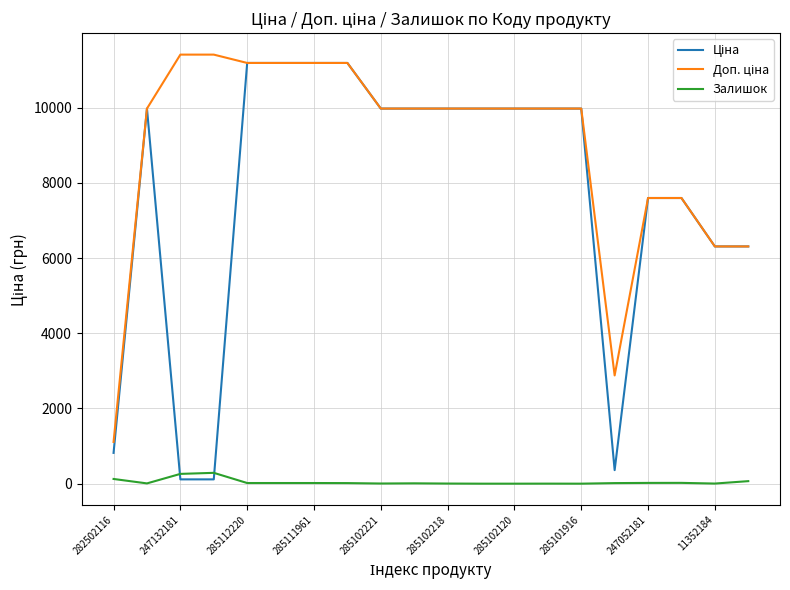

What is the greatest value displayed?

11410.0